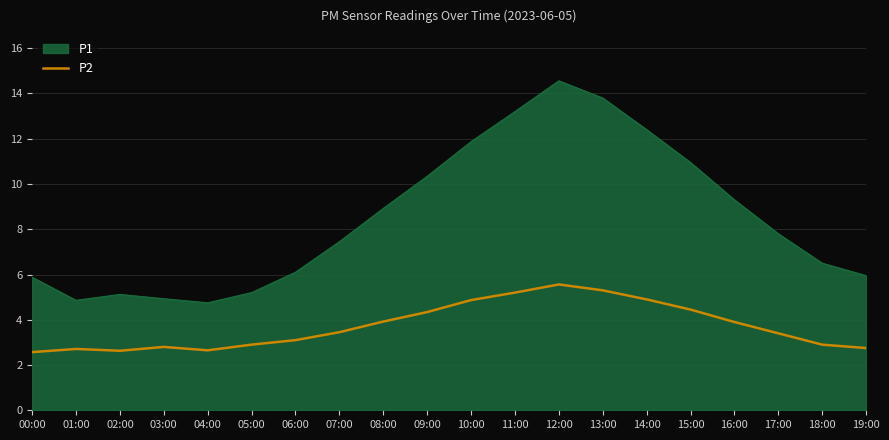

What is the difference between the maximum and minimum values in the P2 series?

3.0